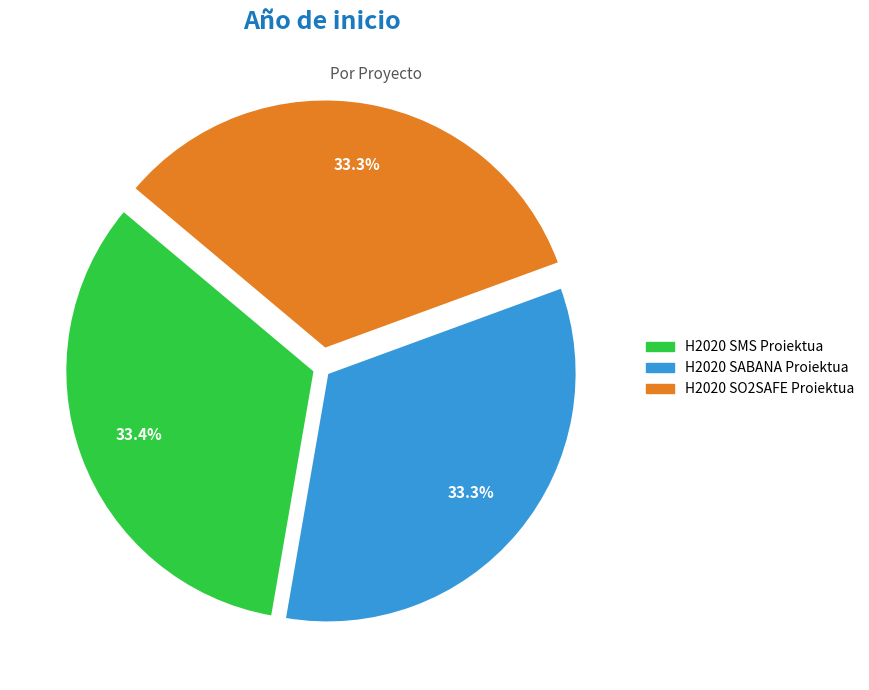

Does H2020 SABANA Proiektua account for over 50% of the chart?

No